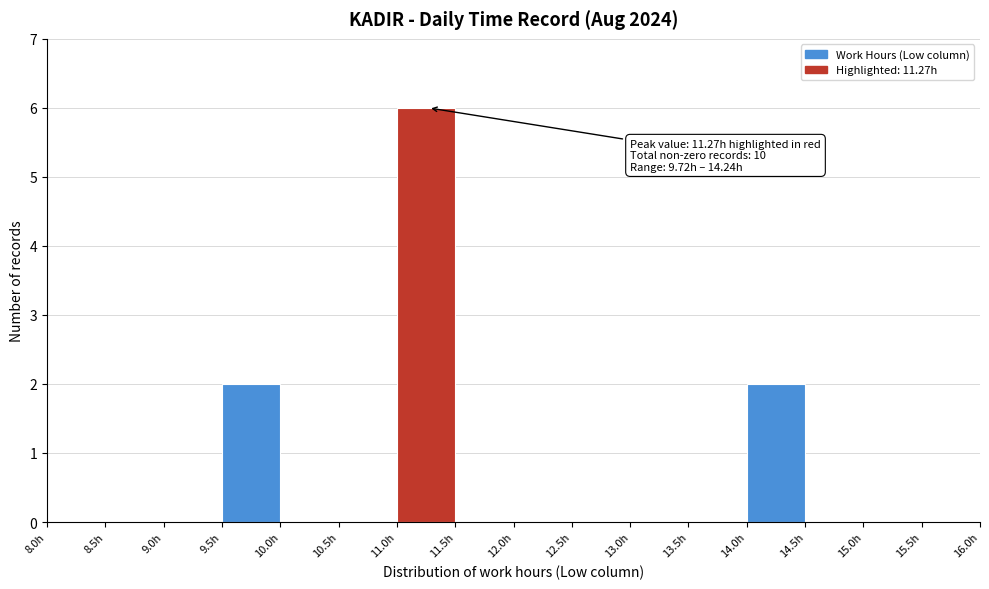

Over which range of the x-axis is the bar tallest?

11.0 to 11.5